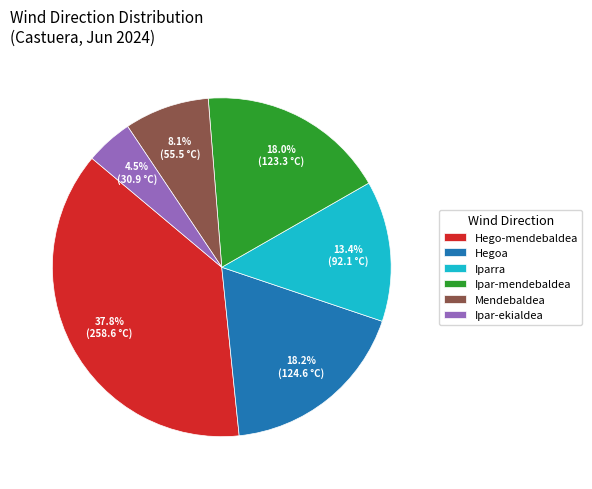

Does Ipar-mendebaldea account for over 50% of the chart?

No